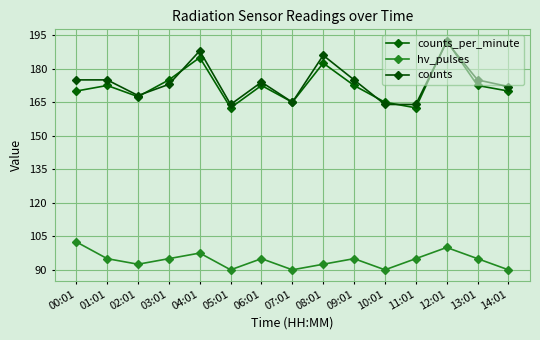

True or false: counts and hv_pulses intersect in this chart.

False